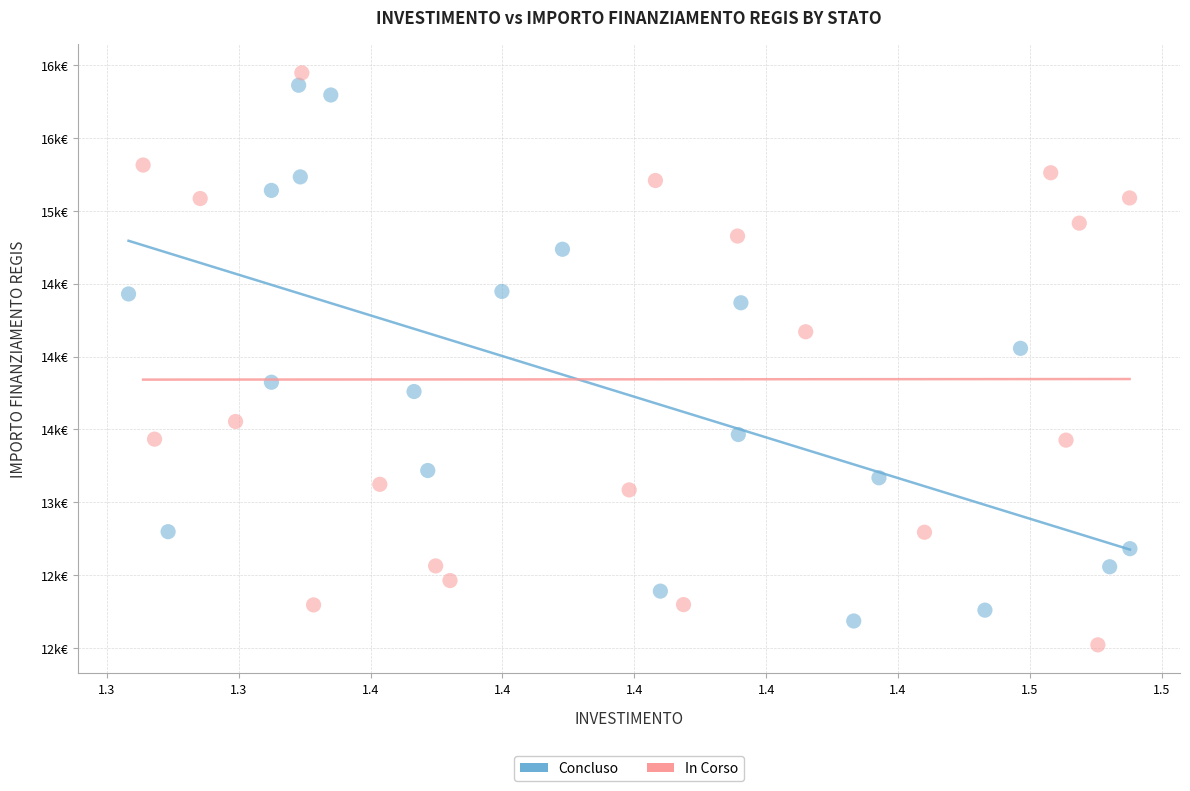

What are all the series names shown in the legend?

Concluso, In Corso